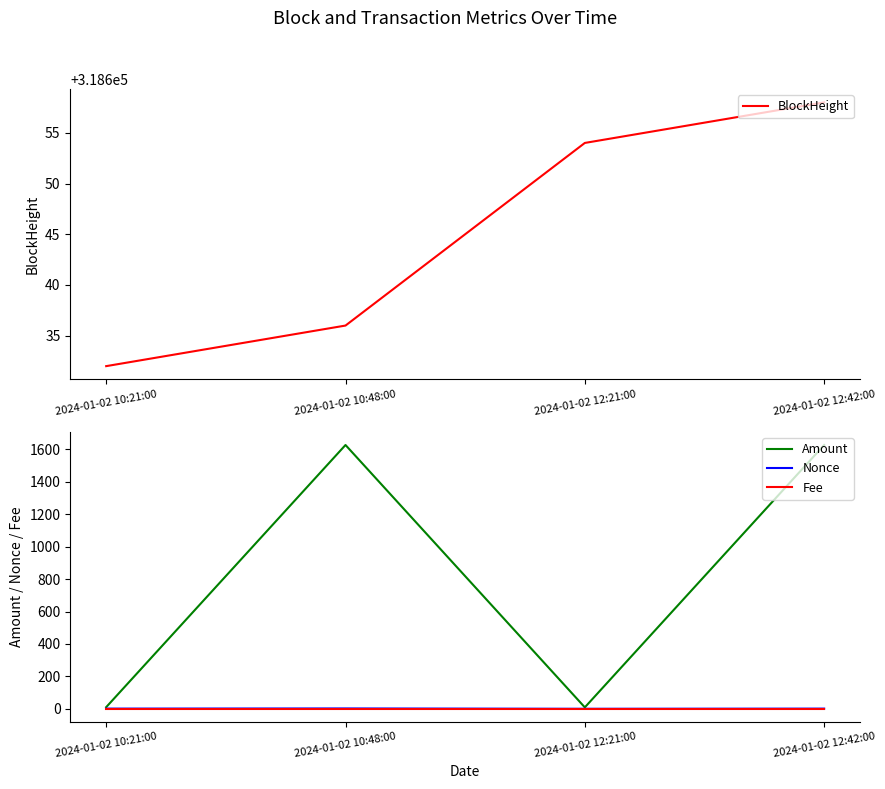

Reading left to right, transcribe all the data shown in this chart.

BlockHeight: 318632.0	318636.0	318654.0	318658.0
Amount: 10.0	1627.4	8.8	1627.2
Nonce: 1.0	2.0	0.0	1.0
Fee: 0.2	0.2	0.2	0.2